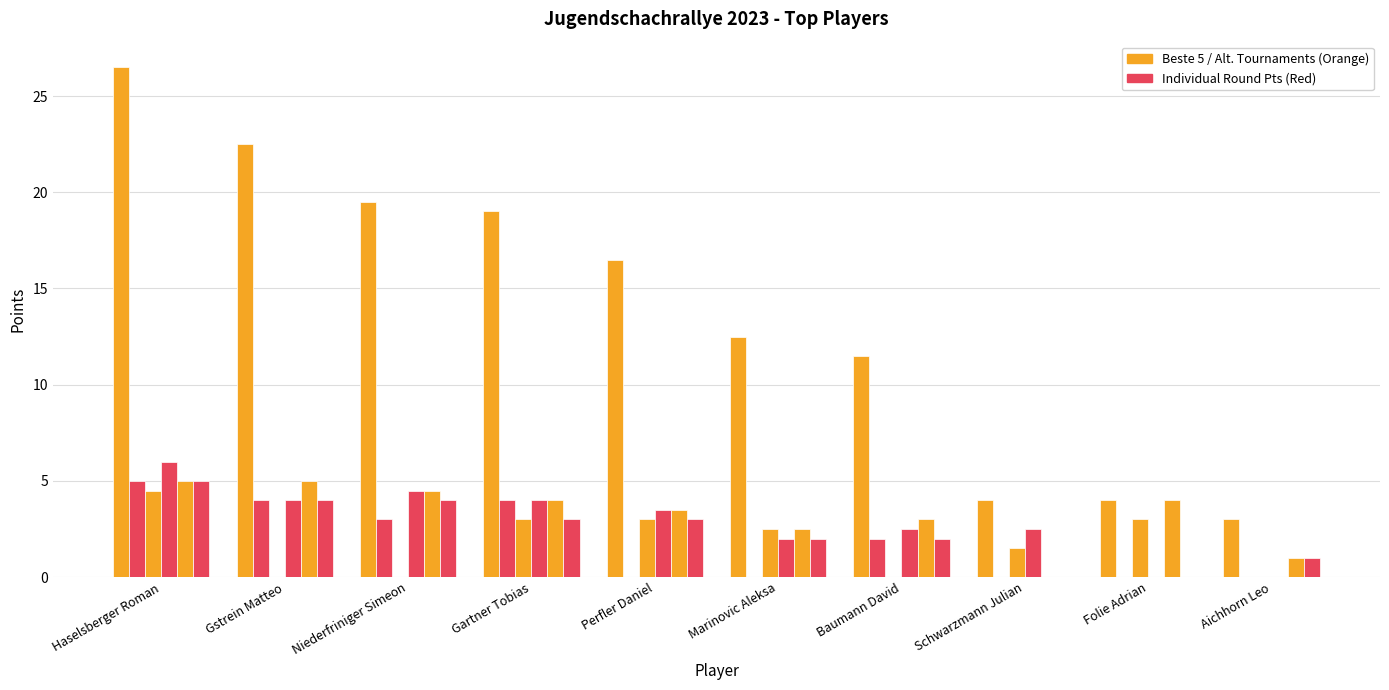

How many categories are shown in the chart?

10